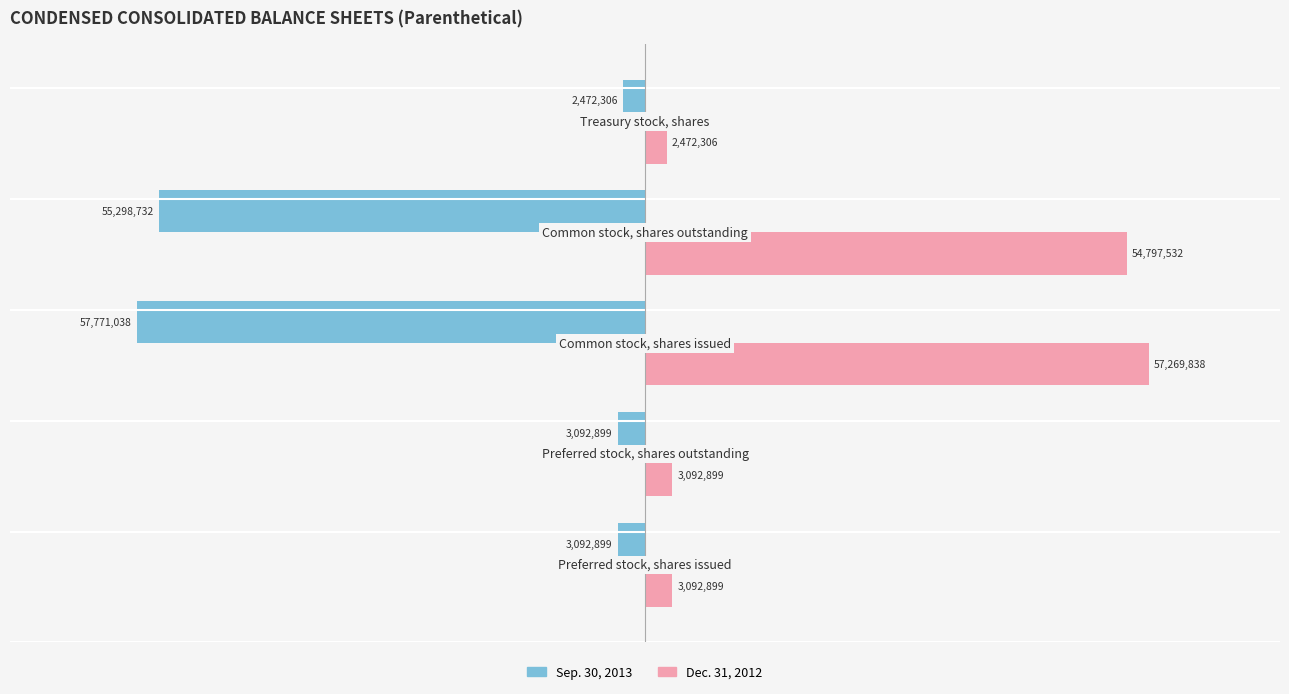

List the series in order of their overall mean, highest first.

Dec. 31, 2012, Sep. 30, 2013